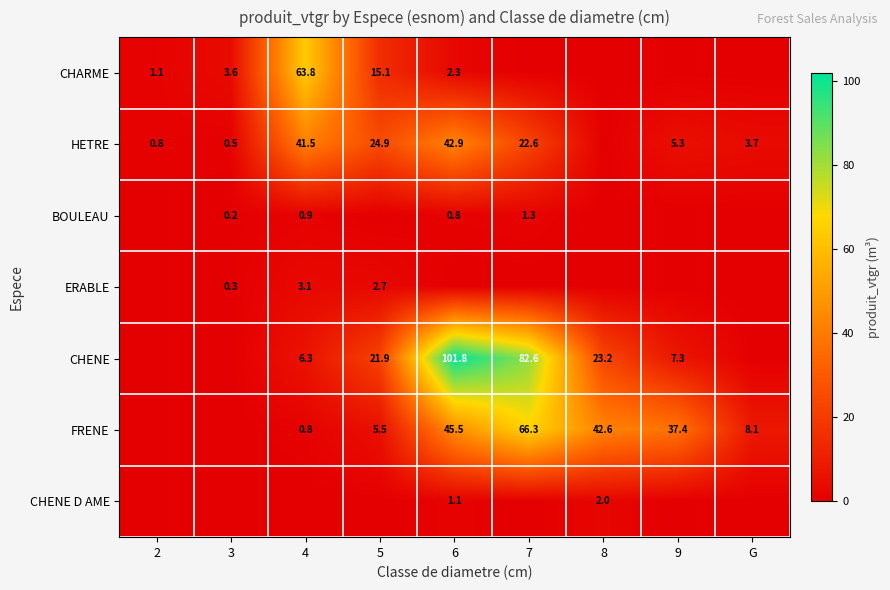

What is the sum of the FRENE values at 5 and 8?

48.1